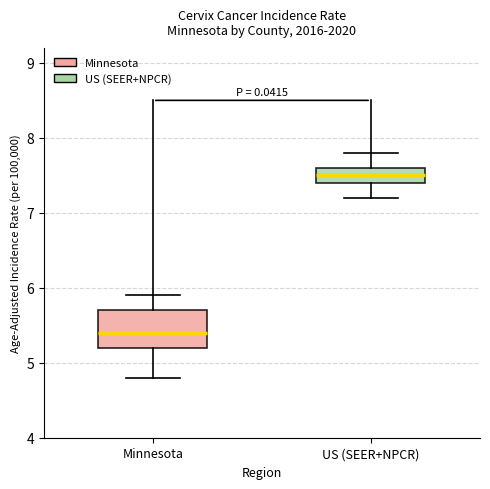

Reading left to right, read every box against the y-axis: the position of its median line, the range the box covers, and the ends of its whiskers. The values are not printed on the chart, so give them approximately, as read against the axis.

Minnesota: median 5.4, box 5.2 to 5.7, whiskers 4.8 to 5.9
US (SEER+NPCR): median 7.5, box 7.4 to 7.6, whiskers 7.2 to 7.8